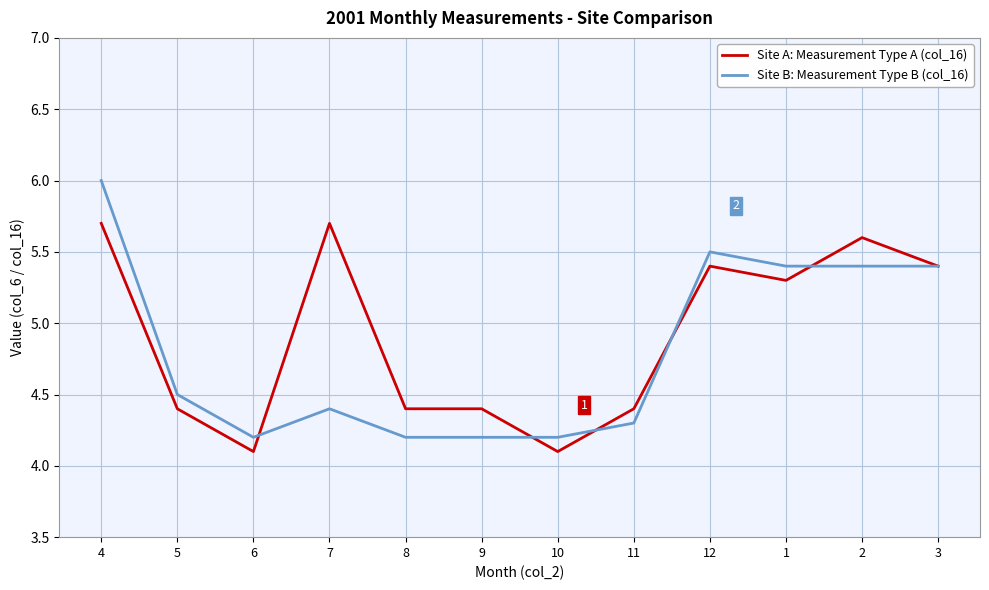

Does the chart display data point markers on the line(s)?

No